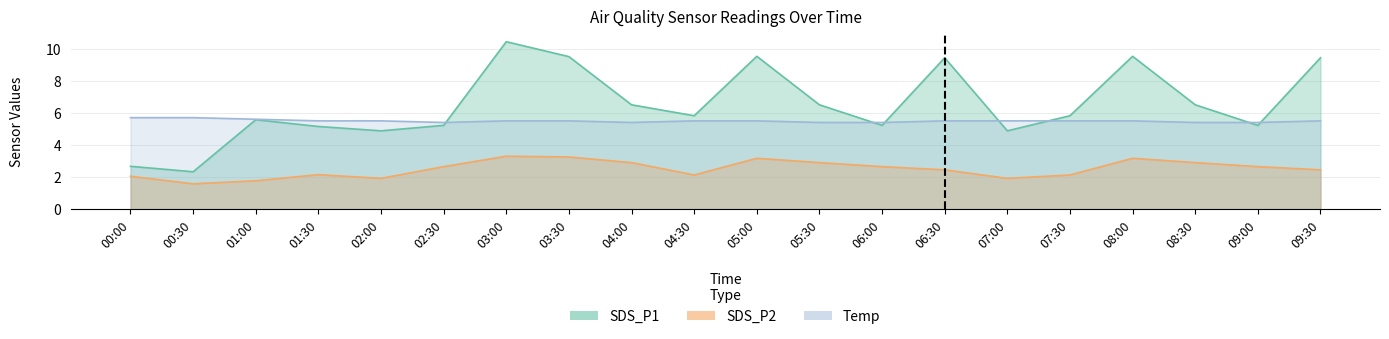

True or false: Temp and SDS_P2 cross at least once.

False